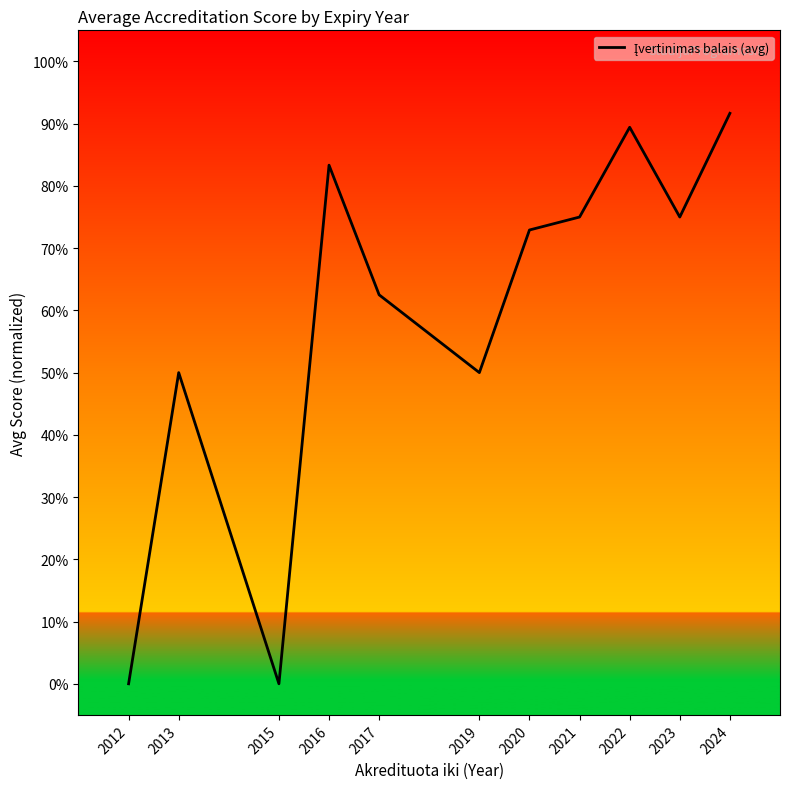

What is the sum of the values at 2013 and 2022?

1.4